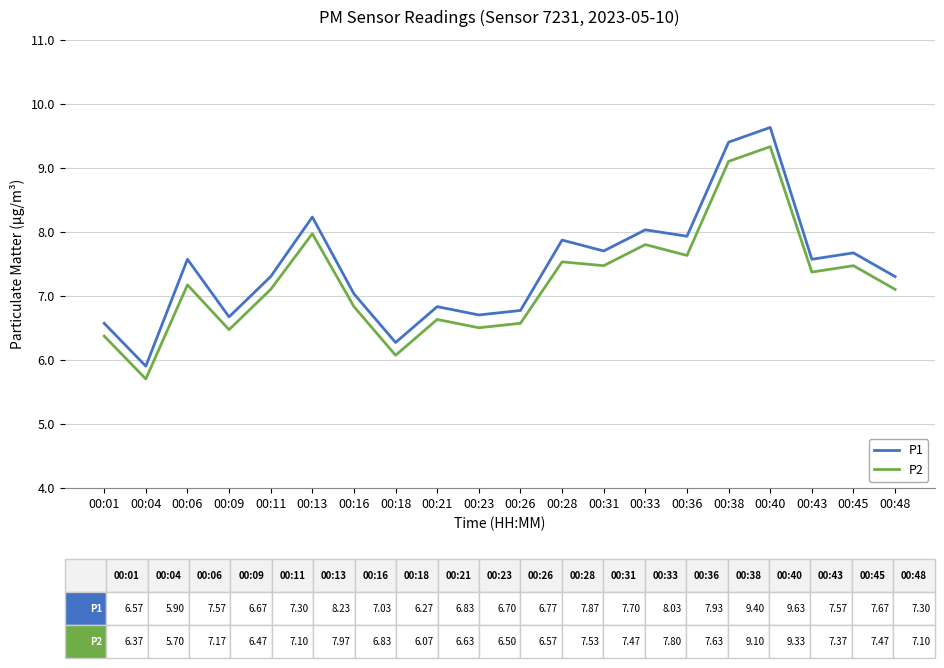

What is the difference between the P2 values at 00:48 and 00:33?

0.7